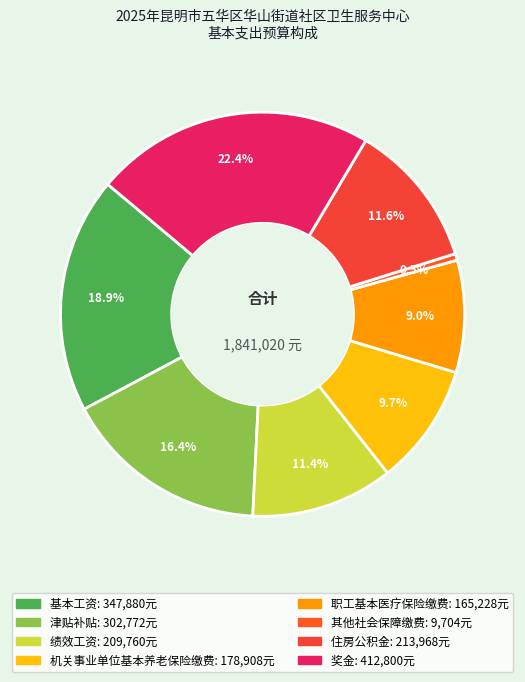

To the nearest percent, what portion does 住房公积金 represent?

12%